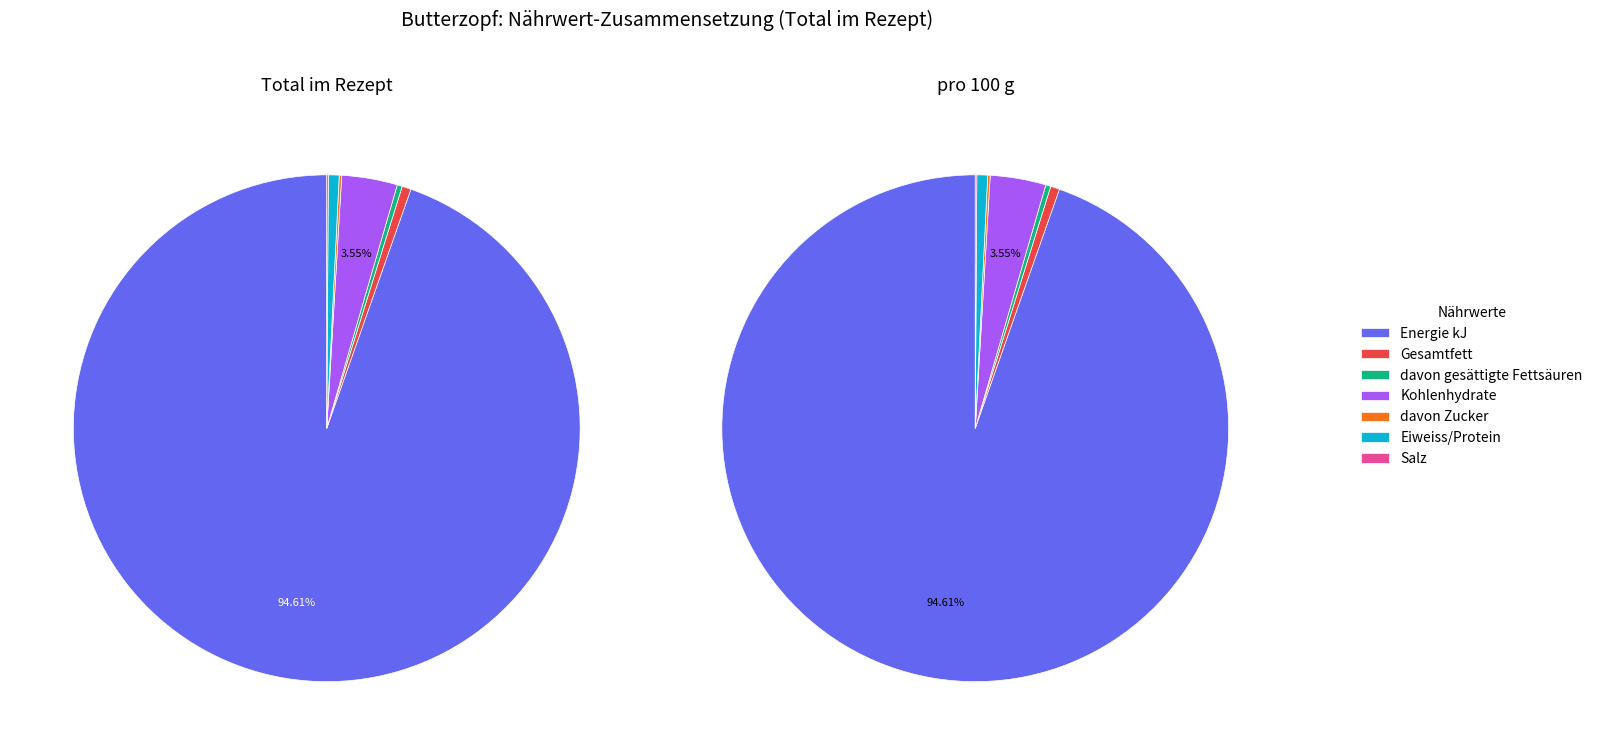

What is the change in value from Energie kJ to Kohlenhydrate?

-94556.2